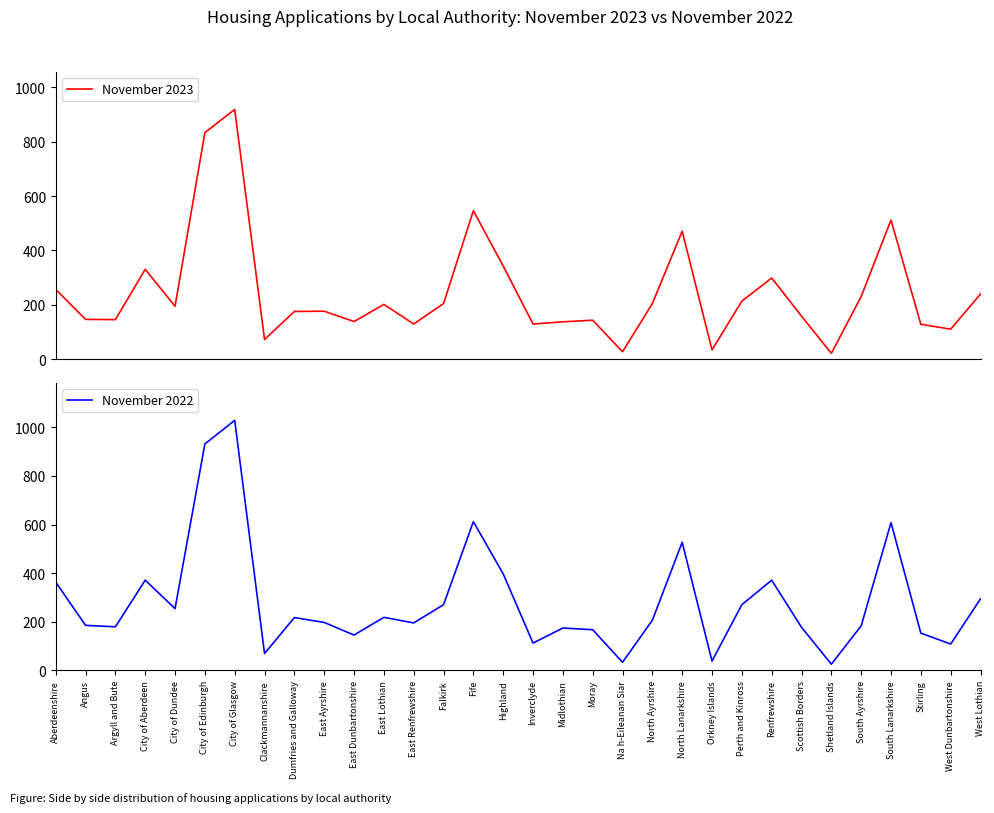

What is the label of the 8th point from the right?

Renfrewshire